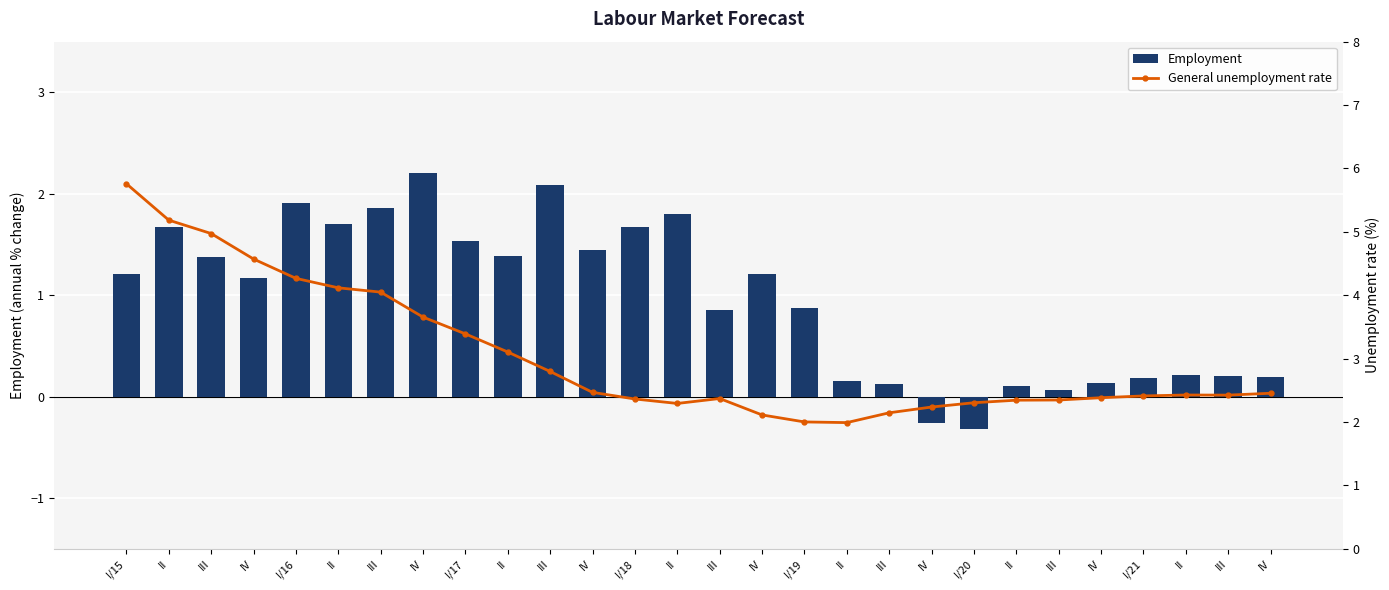

How many categories are shown in the chart?

28